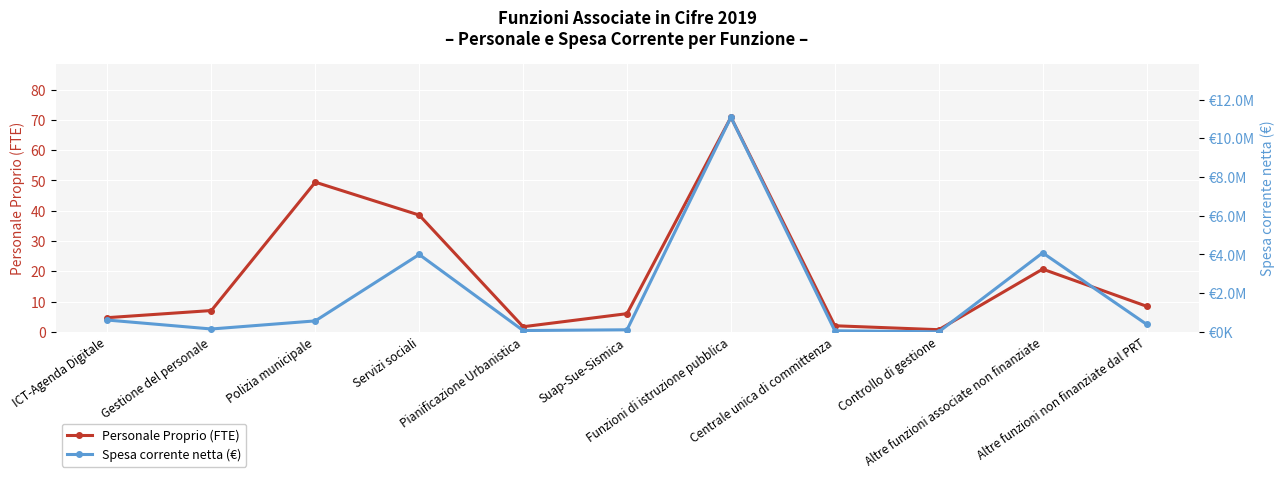

Is it true that Spesa corrente netta (€) equals 635320.2 at Altre funzioni non finanziate dal PRT?

False